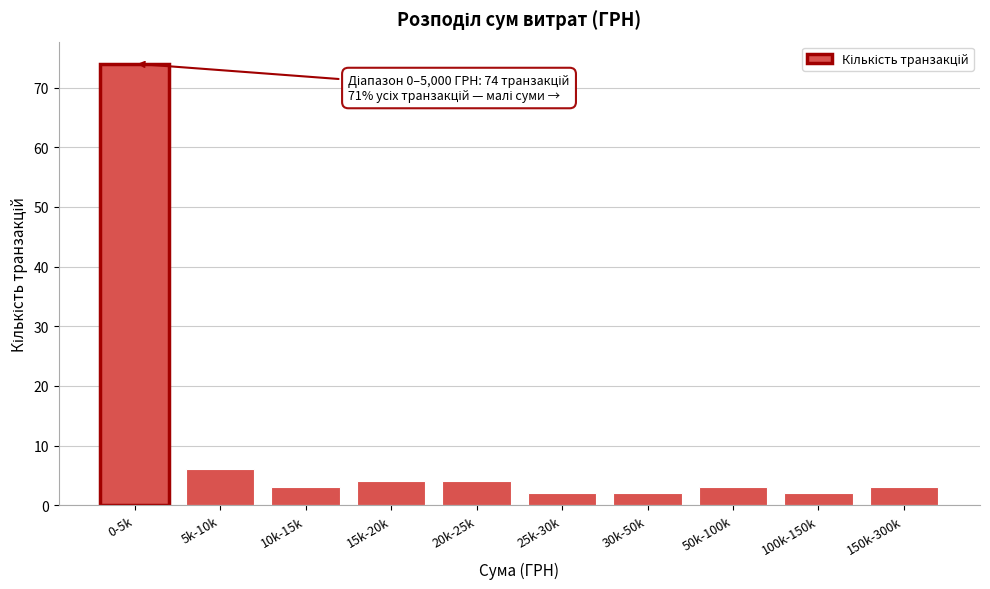

Reading left to right, what are all the values shown in this chart?

74	6	3	4	4	2	2	3	2	3